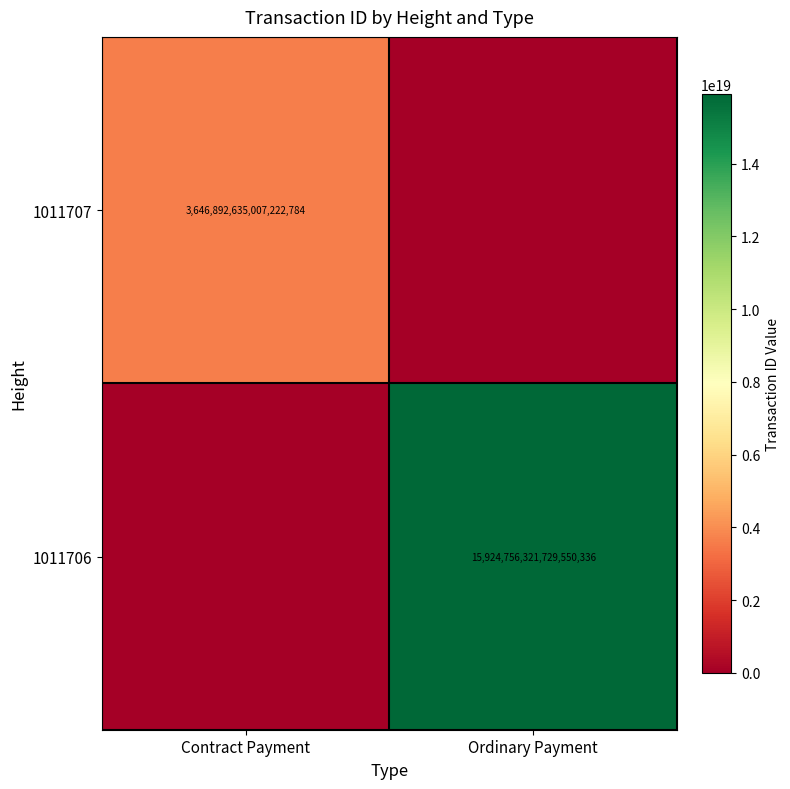

Is the value of 1011706 at Ordinary Payment greater than the value of 1011707 at Contract Payment?

Yes